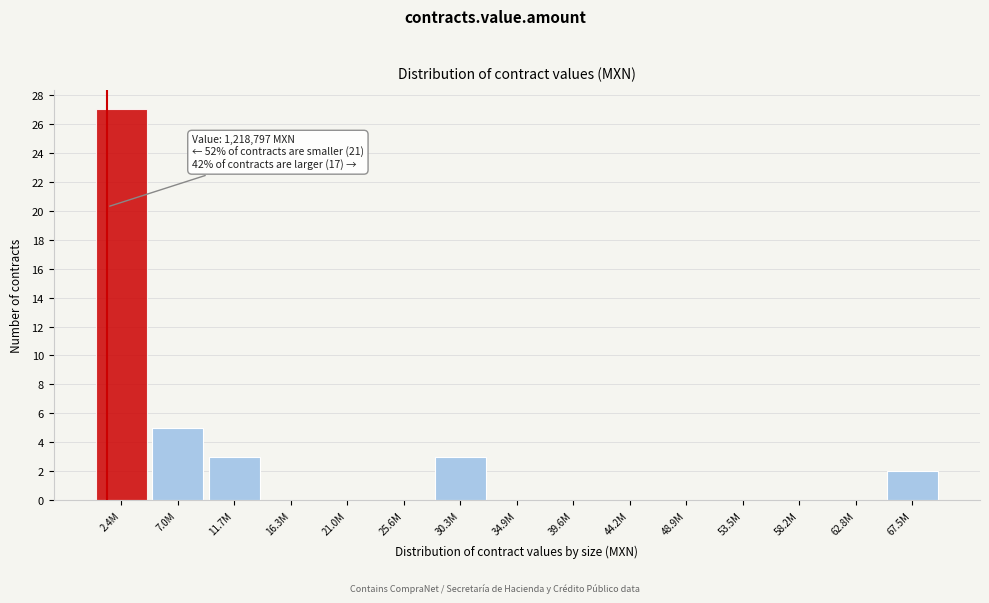

Reading right to left, list all the values displayed in this chart.

67.5M=2	62.8M=0	58.2M=0	53.5M=0	48.9M=0	44.2M=0	39.6M=0	34.9M=0	30.3M=3	25.6M=0	21.0M=0	16.3M=0	11.7M=3	7.0M=5	2.4M=27